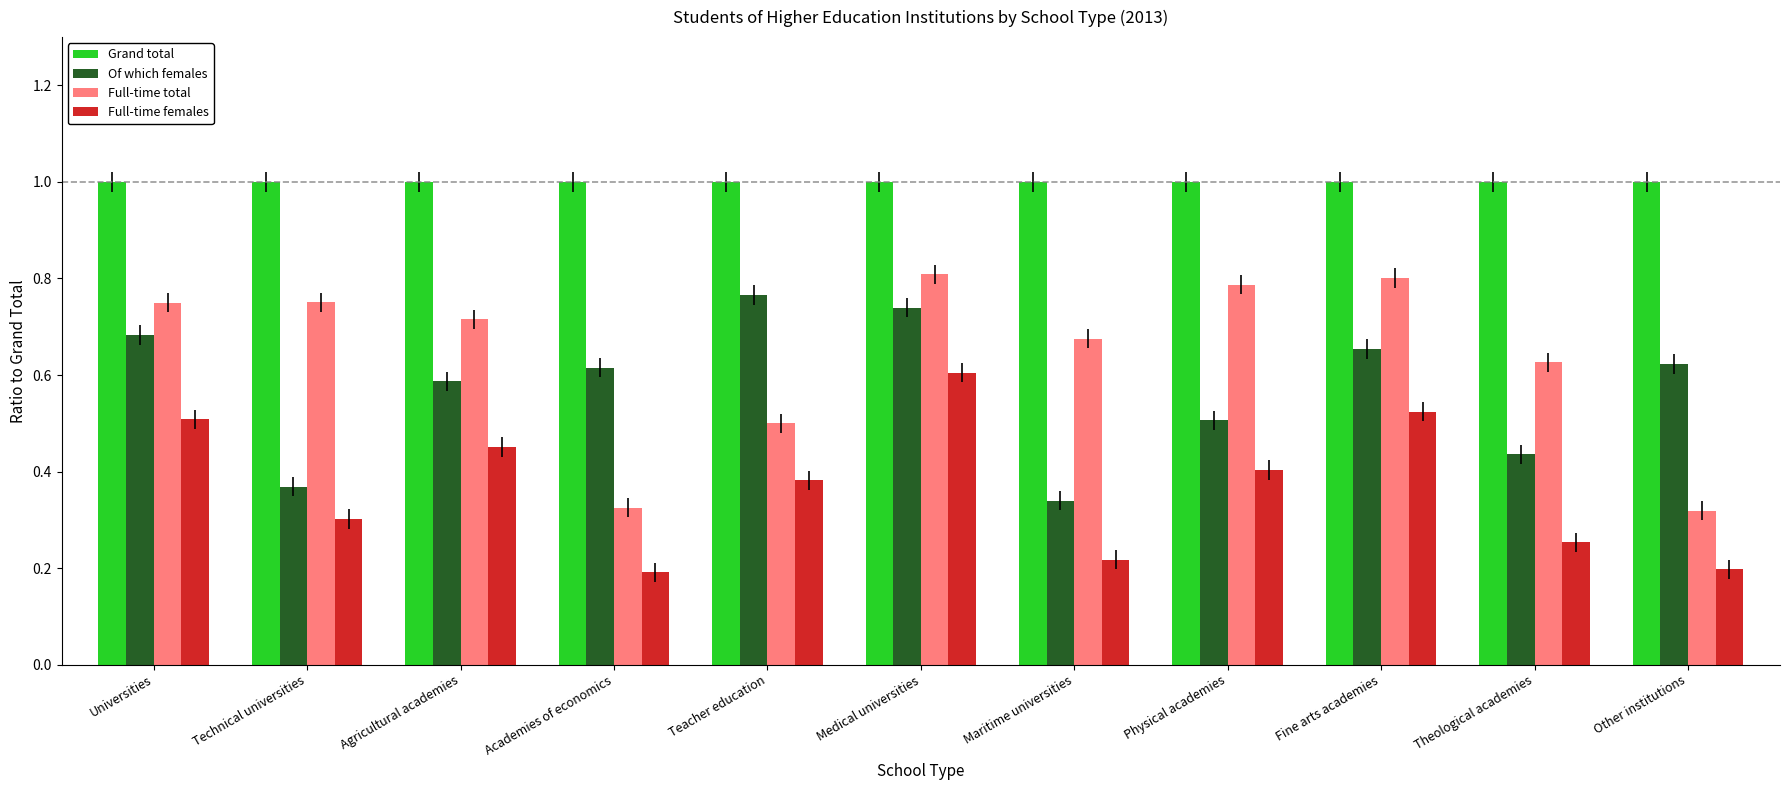

Does the chart contain any negative values?

No